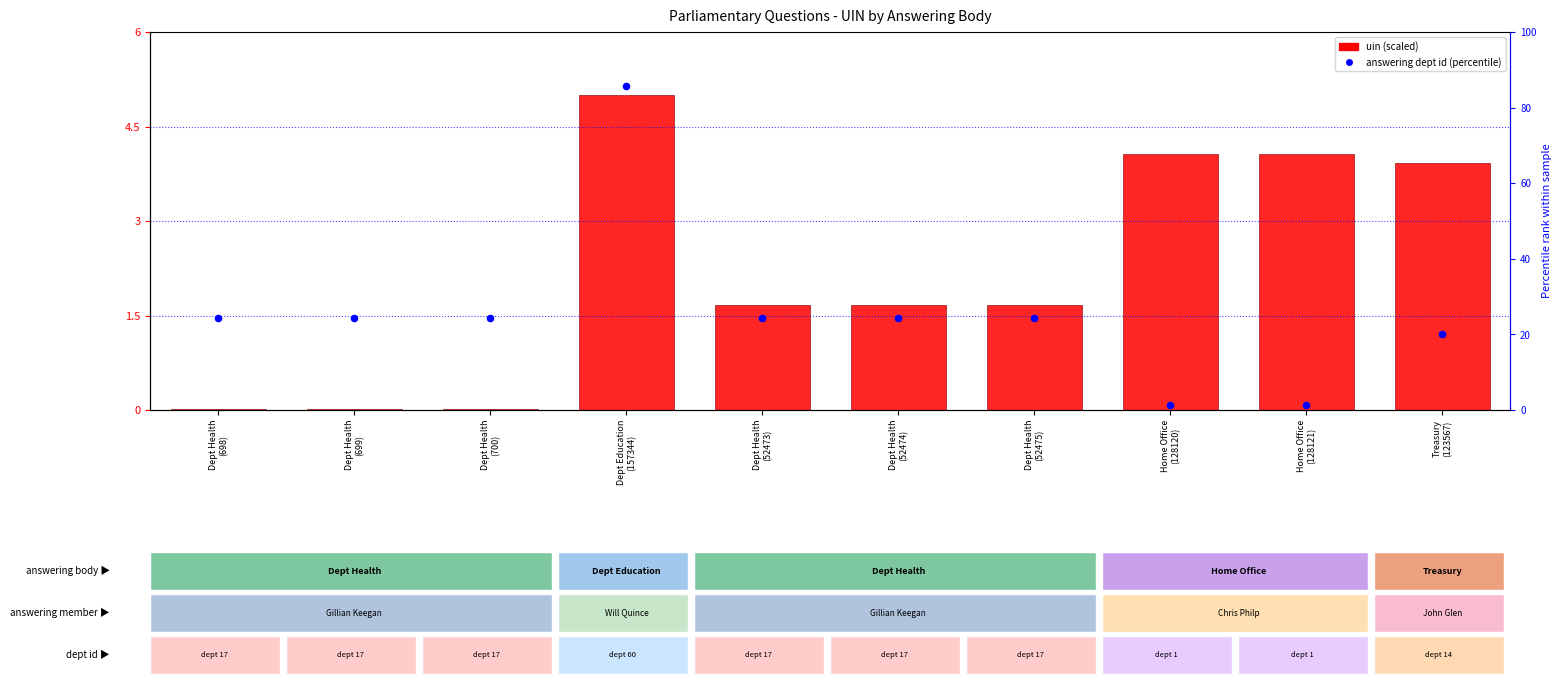

At how many categories does at least one series exceed 74?

1